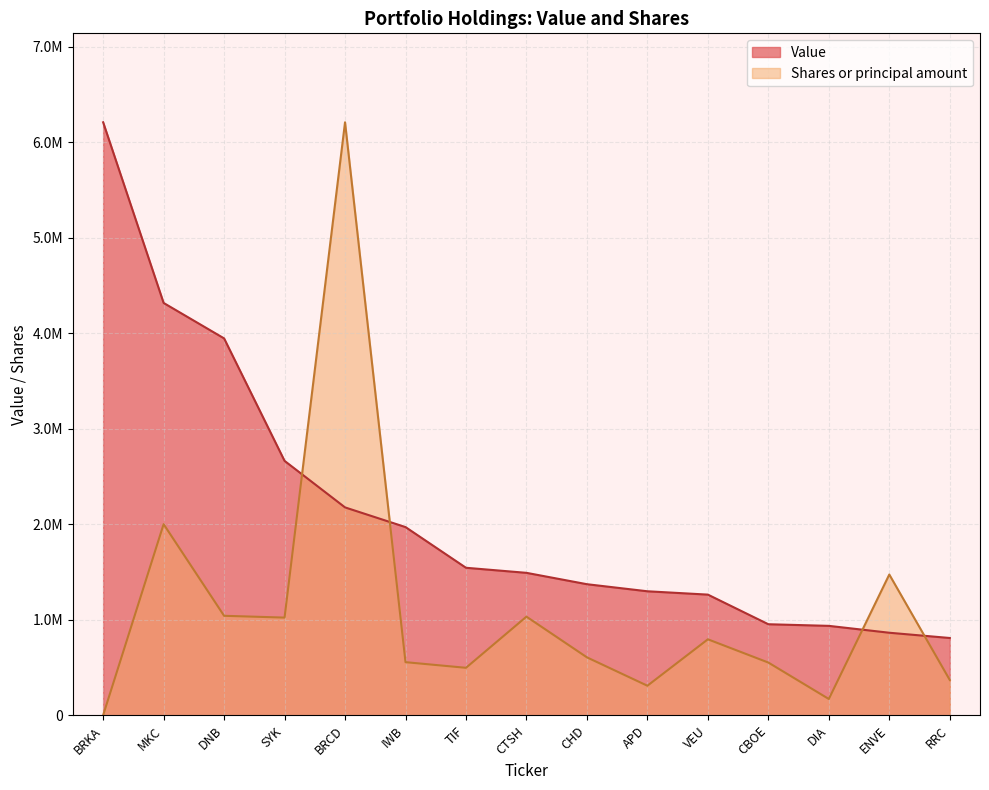

What is the difference between the highest and lowest values at DNB?

2903668.4